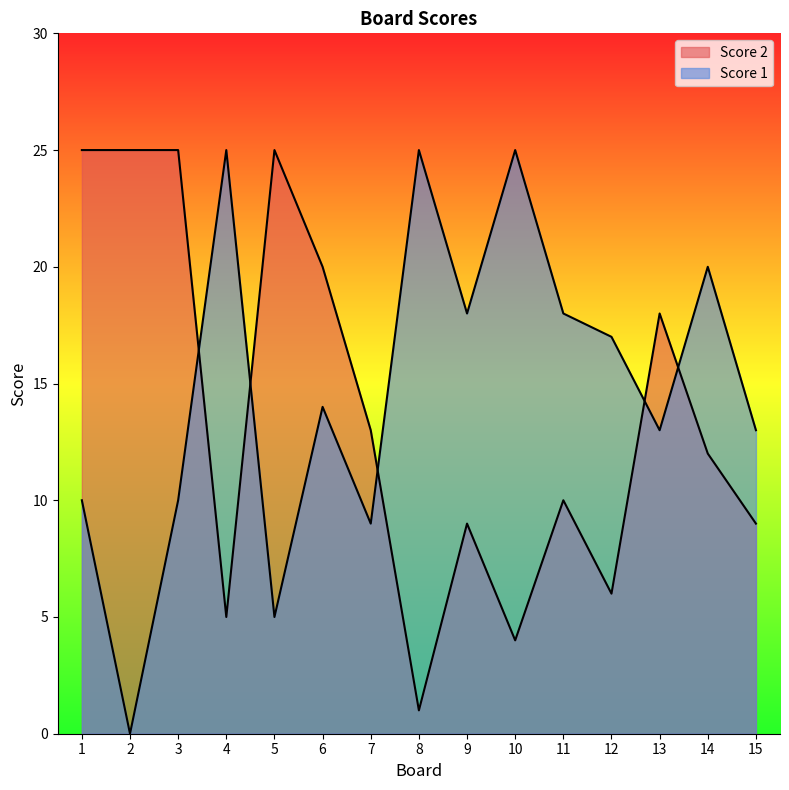

Where is Score 1 nearest to the value 12?

13